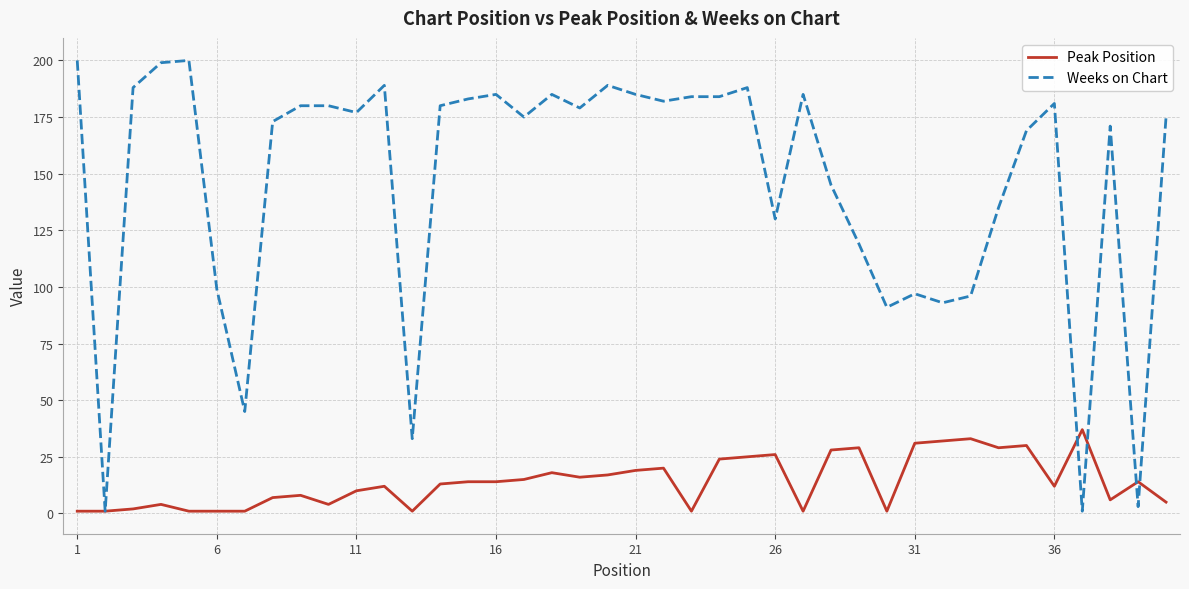

Reading left to right, transcribe all the data shown in this chart.

Peak Position: 1	1	2	4	1	1	1	7	8	4	10	12	1	13	14	14	15	18	16	17	19	20	1	24	25	26	1	28	29	1	31	32	33	29	30	12	37	6	14	5
Weeks on Chart: 200	1	188	199	200	99	45	173	180	180	177	189	33	180	183	185	175	185	179	189	185	182	184	184	188	130	185	145	119	91	97	93	96	135	169	181	1	171	3	175